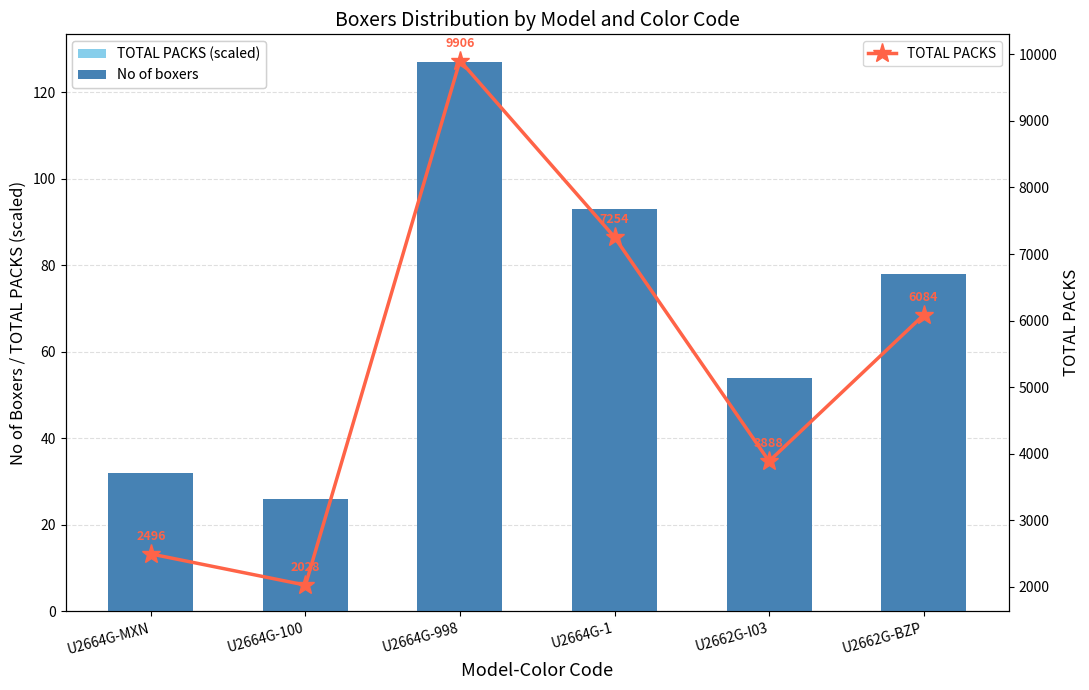

Which series changed the most between U2664G-MXN and U2664G-100?

TOTAL PACKS